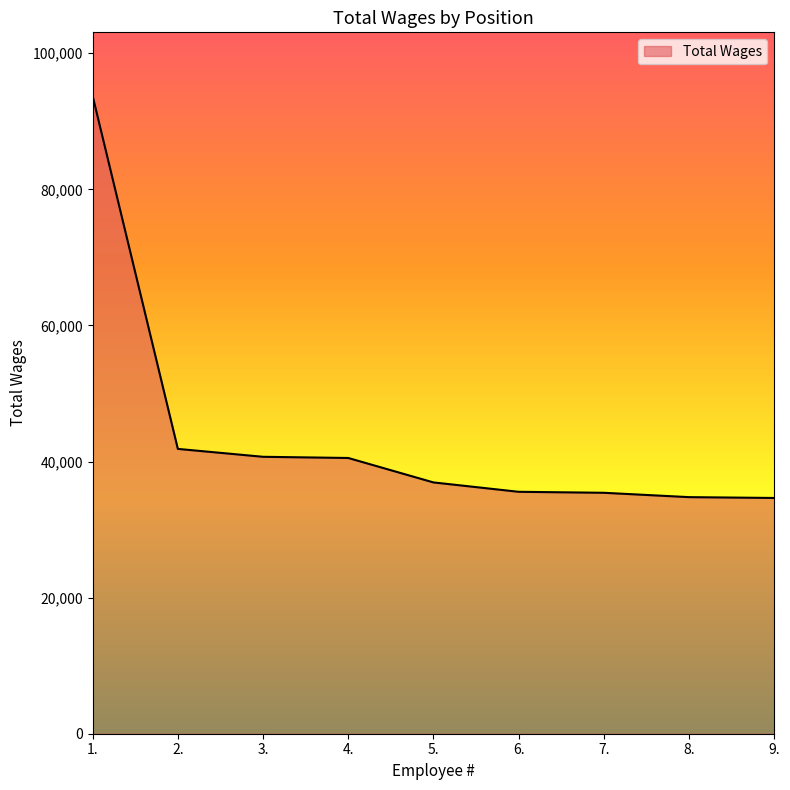

What is the minimum value shown in the chart?

34647